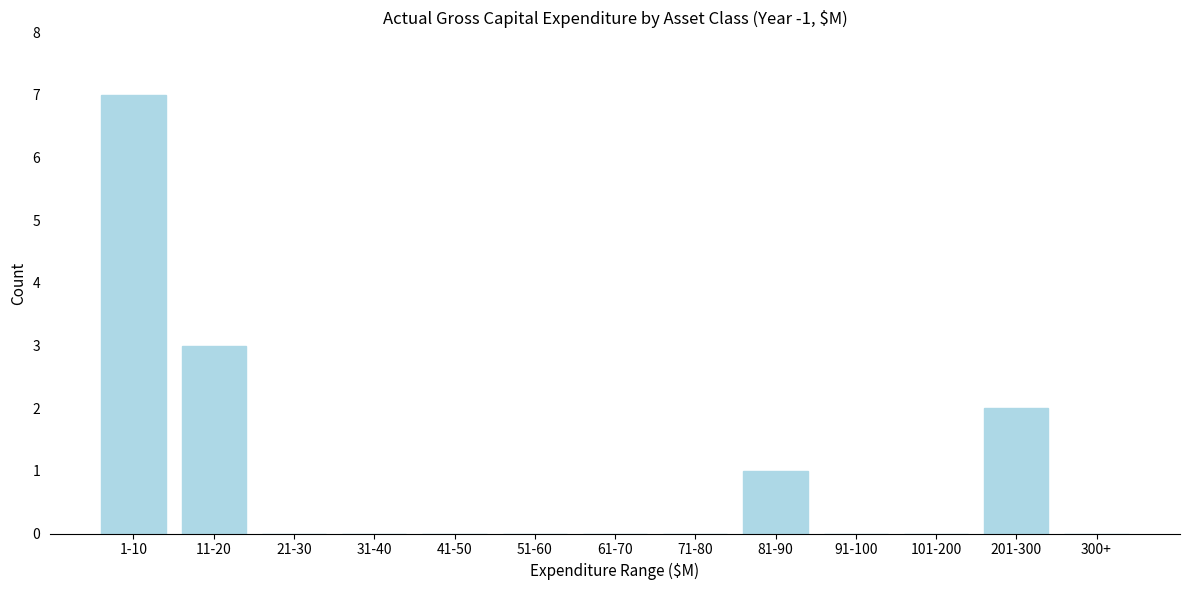

Reading right to left, transcribe all the data shown in this chart.

300+=0	201-300=2	101-200=0	91-100=0	81-90=1	71-80=0	61-70=0	51-60=0	41-50=0	31-40=0	21-30=0	11-20=3	1-10=7